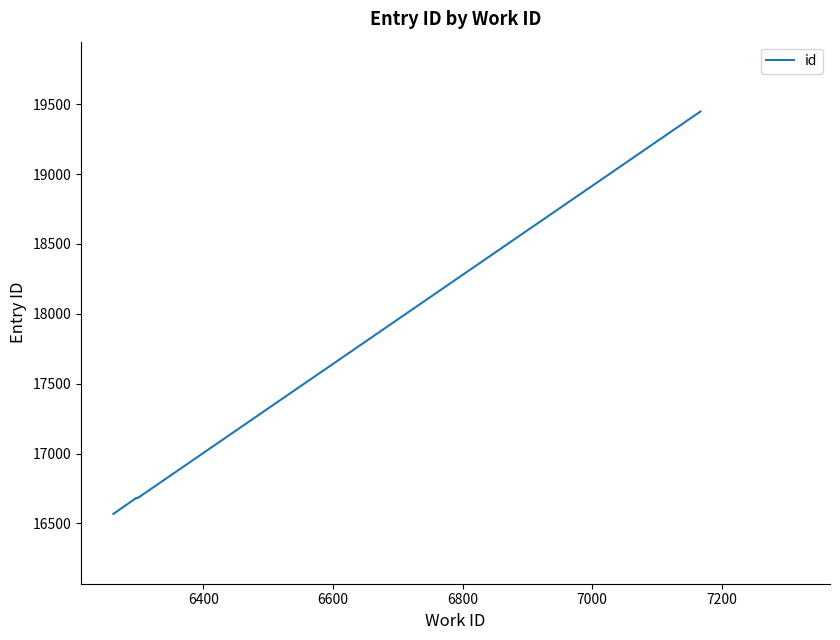

Is this an area chart (filled region under the line)?

No